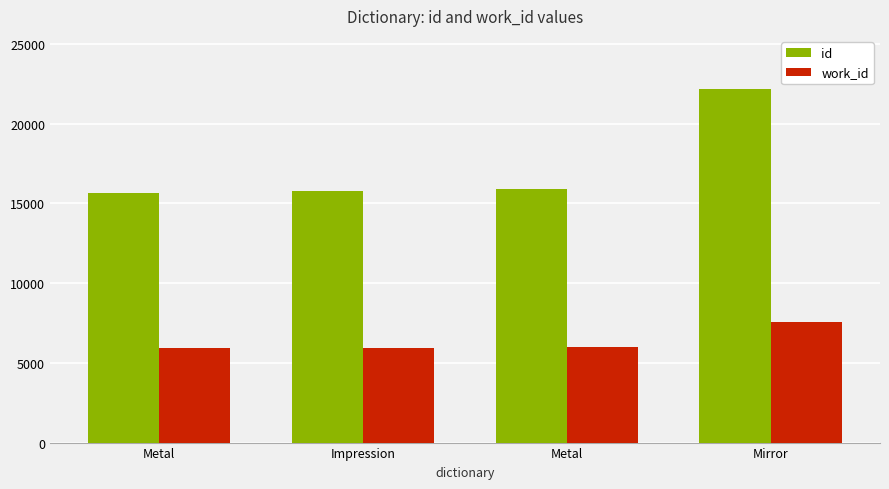

What are all the series names shown in the legend?

id, work_id